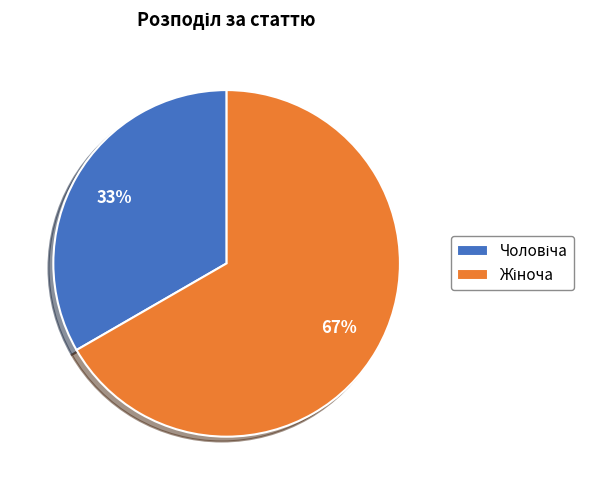

To the nearest percent, what is the average slice percentage?

50%